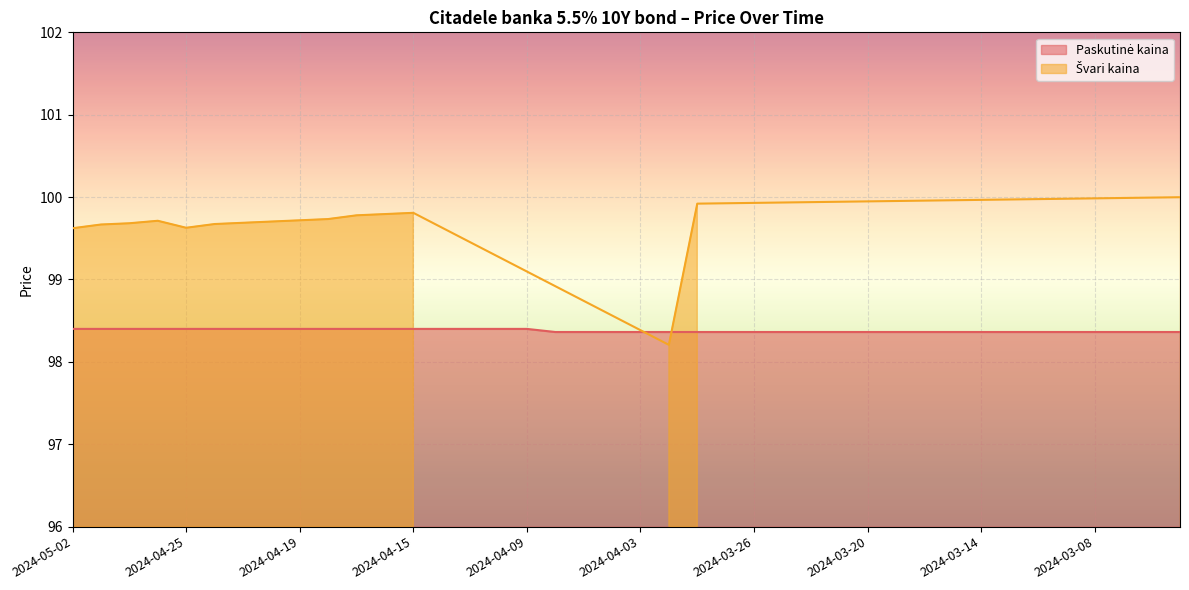

True or false: the data shows 98.4 at 2024-03-05.

True